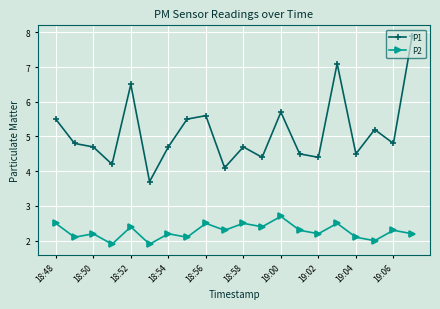

What are all the series names shown in the legend?

P1, P2